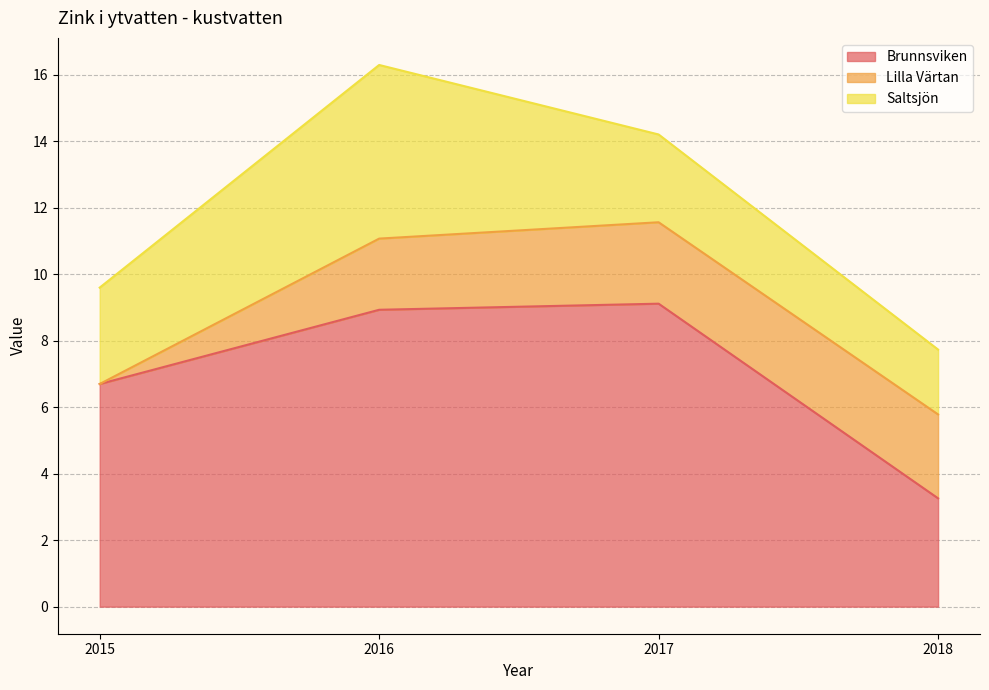

What is the value of the Saltsjön point at the 3rd from the left?

2.6